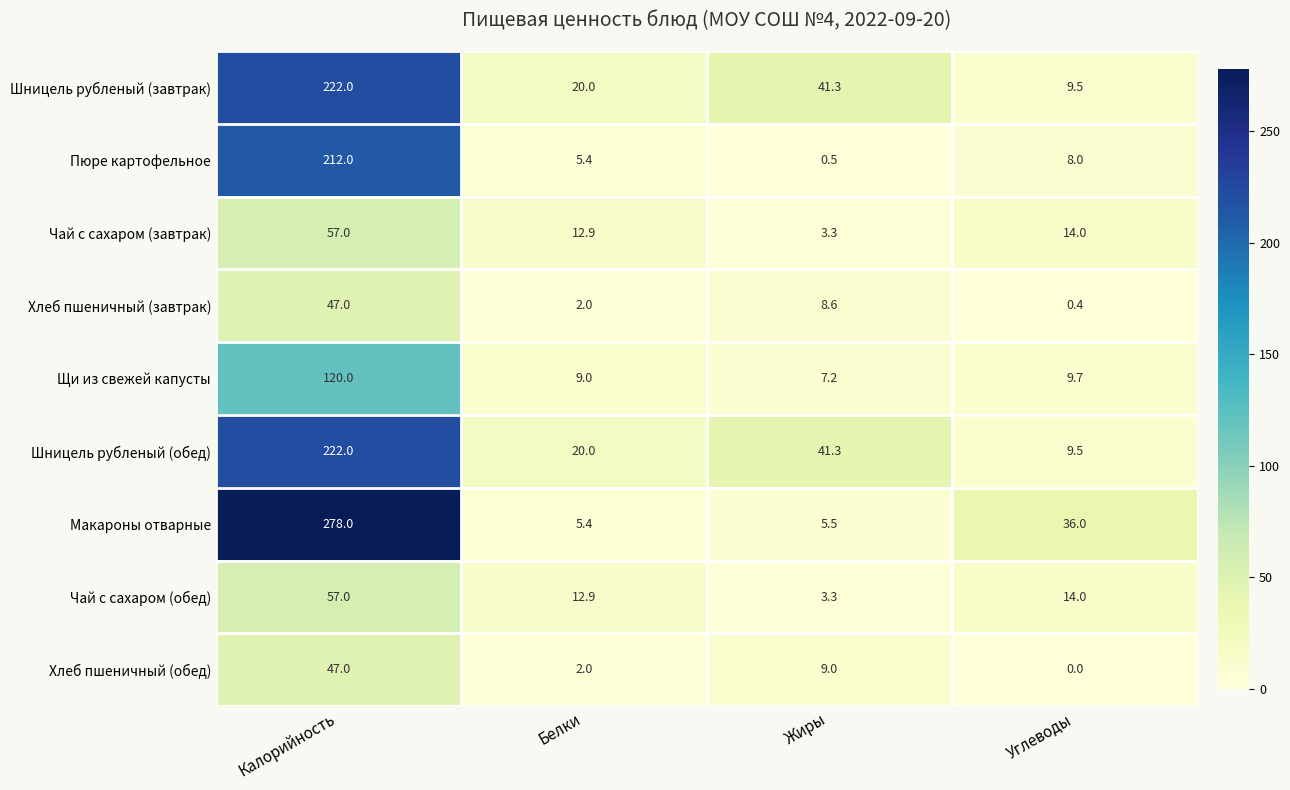

What is the difference between the maximum and minimum values in the Хлеб пшеничный (завтрак) series?

46.6